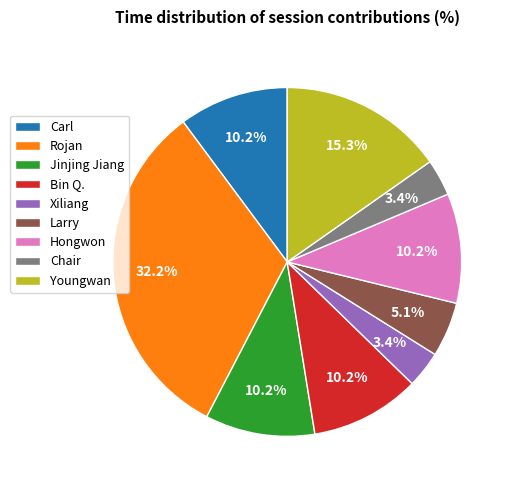

To the nearest percent, what is the difference between the Rojan and Youngwan slice percentages?

17%